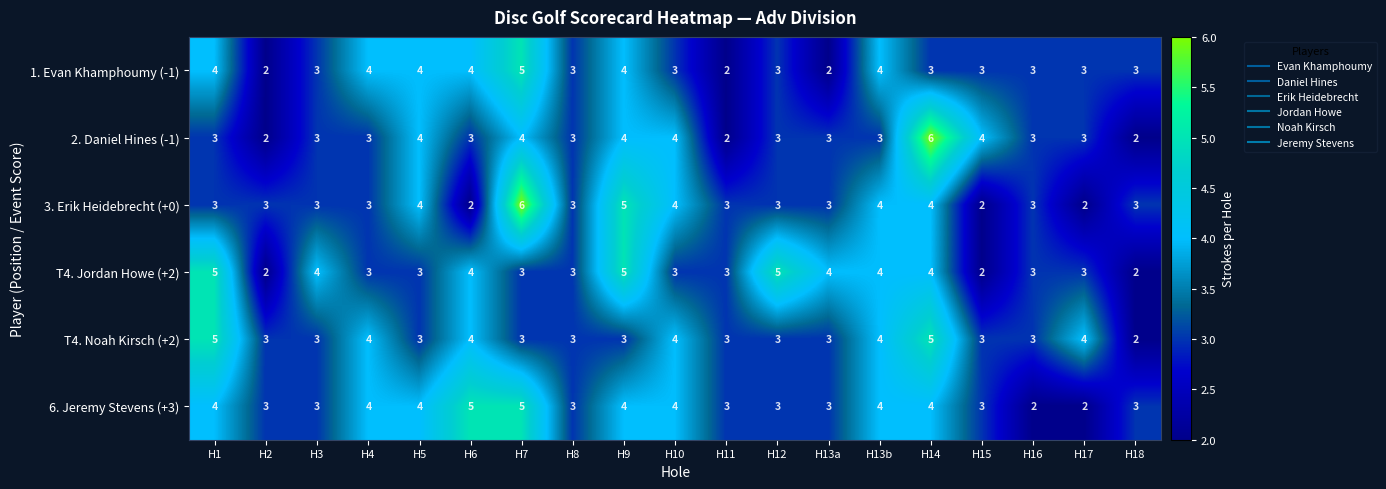

What is the maximum value for 6. Jeremy Stevens (+3)?

5